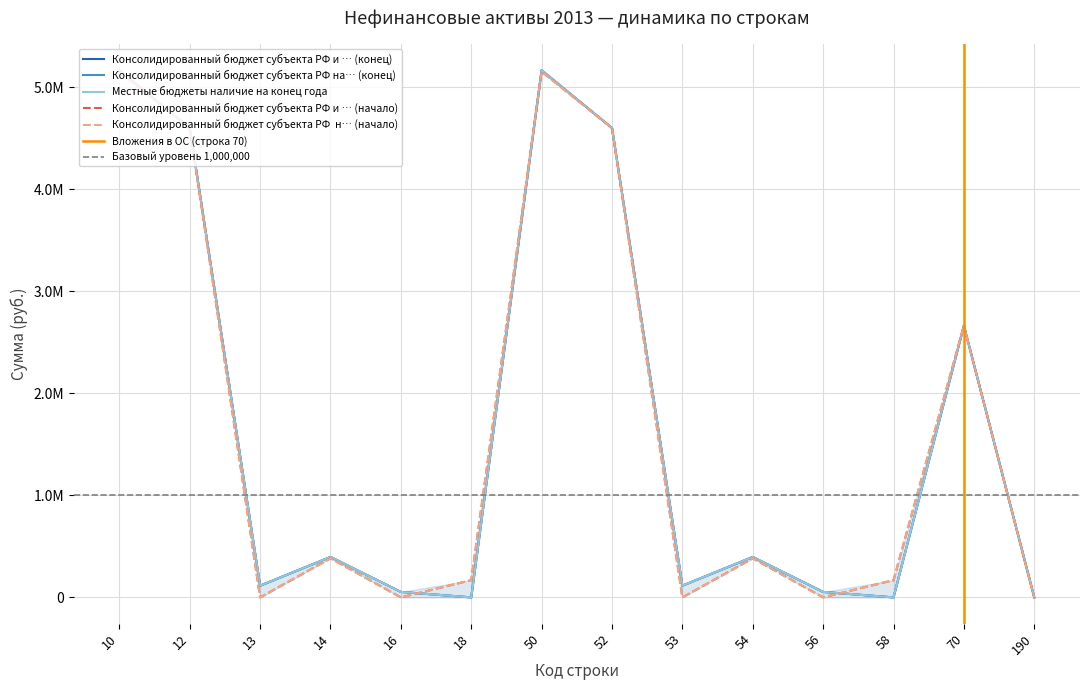

What is the maximum value shown in the chart?

5166639.3